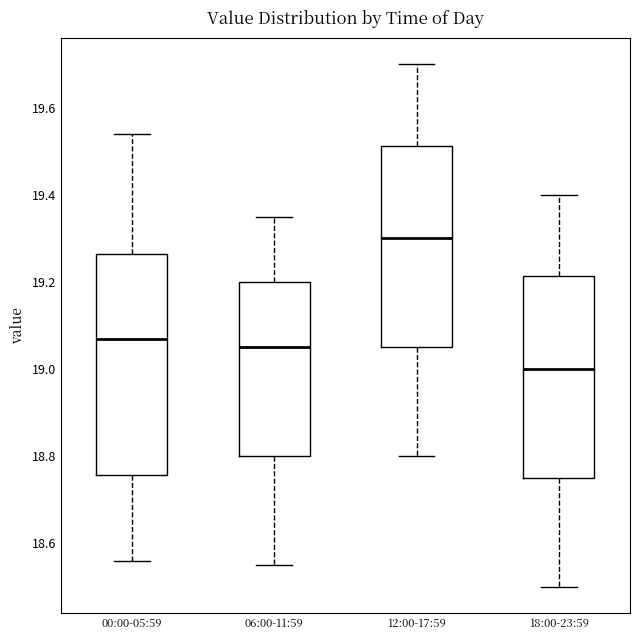

Which box is the tallest, from its lower edge to its upper edge?

00:00-05:59